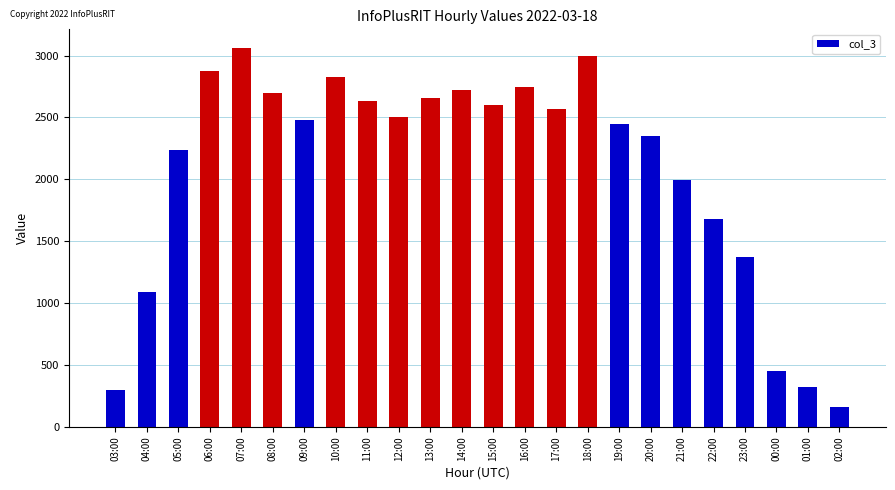

Are the bars horizontal?

No